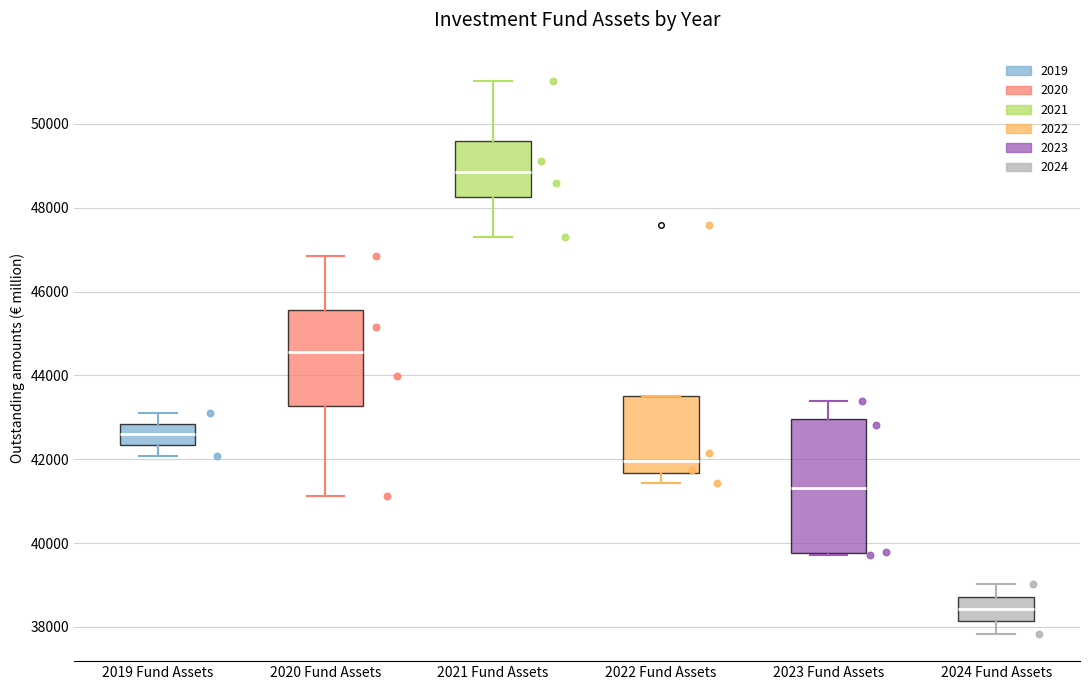

Reading left to right, transcribe this box plot: for each box, give where its median line is, the range the box spans, and where its two whiskers end, as read against the y-axis. The values are not printed on the chart, so give them approximately, as read against the axis.

2019 Fund Assets: median 42600, box 42400 to 42800, whiskers 42000 to 43200
2020 Fund Assets: median 44600, box 43200 to 45600, whiskers 41200 to 46800
2021 Fund Assets: median 48800, box 48200 to 49600, whiskers 47200 to 51000
2022 Fund Assets: median 42000, box 41600 to 43600, whiskers 41400 to 43600
2023 Fund Assets: median 41400, box 39800 to 43000, whiskers 39800 to 43400
2024 Fund Assets: median 38400, box 38200 to 38800, whiskers 37800 to 39000